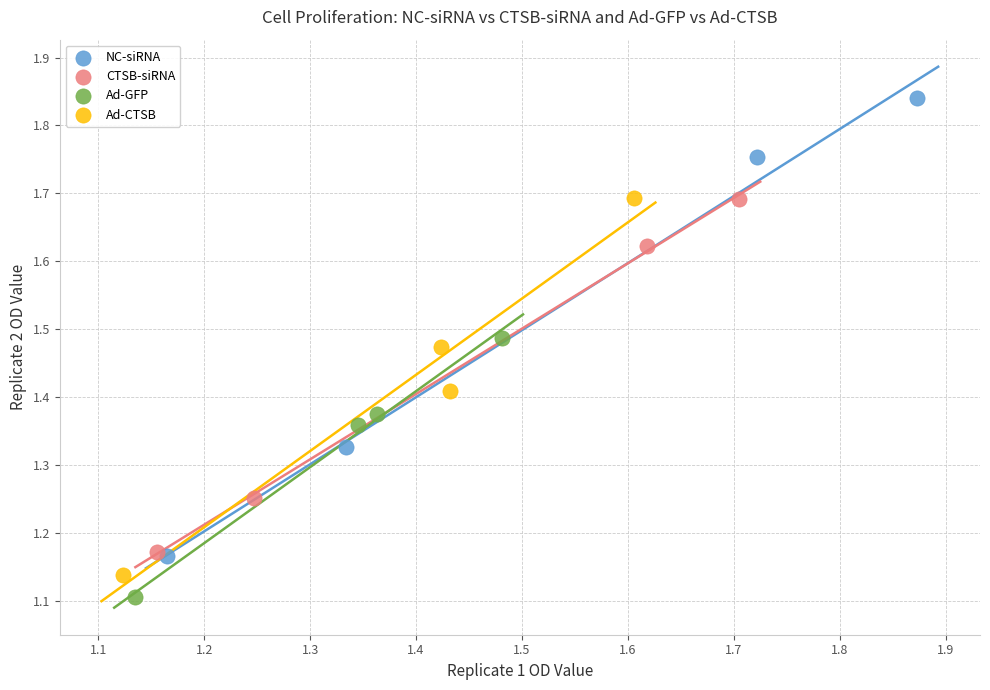

Which series reaches the maximum Y coordinate?

NC-siRNA